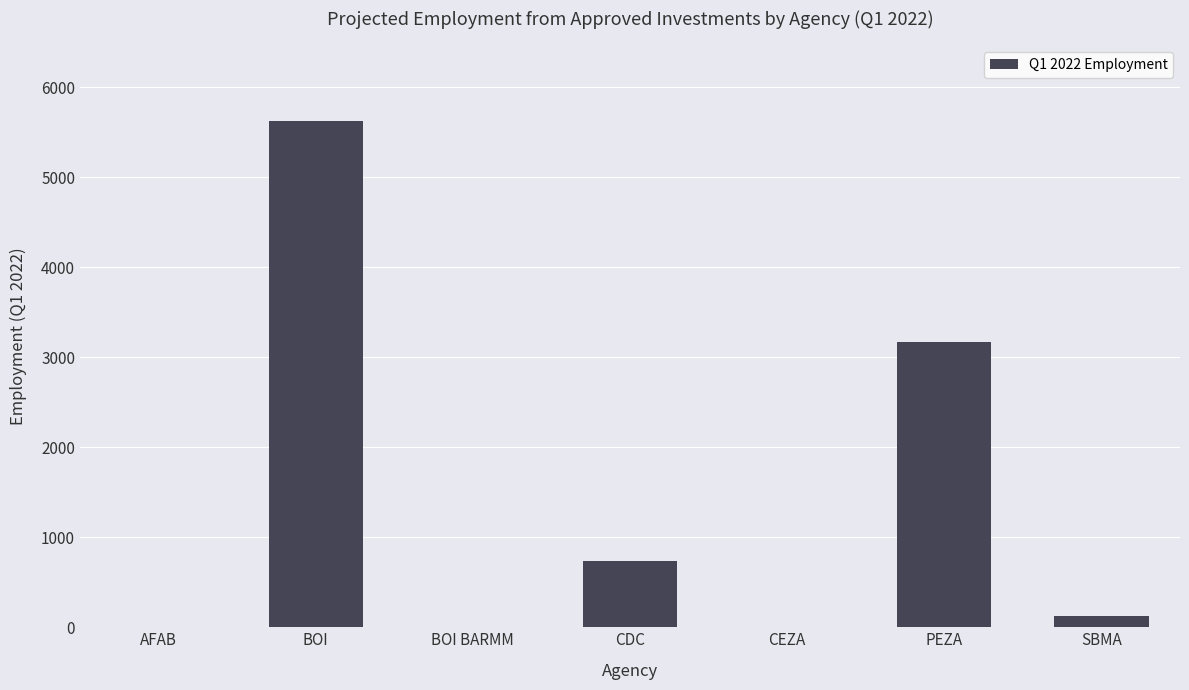

Count the number of categories in the chart.

7